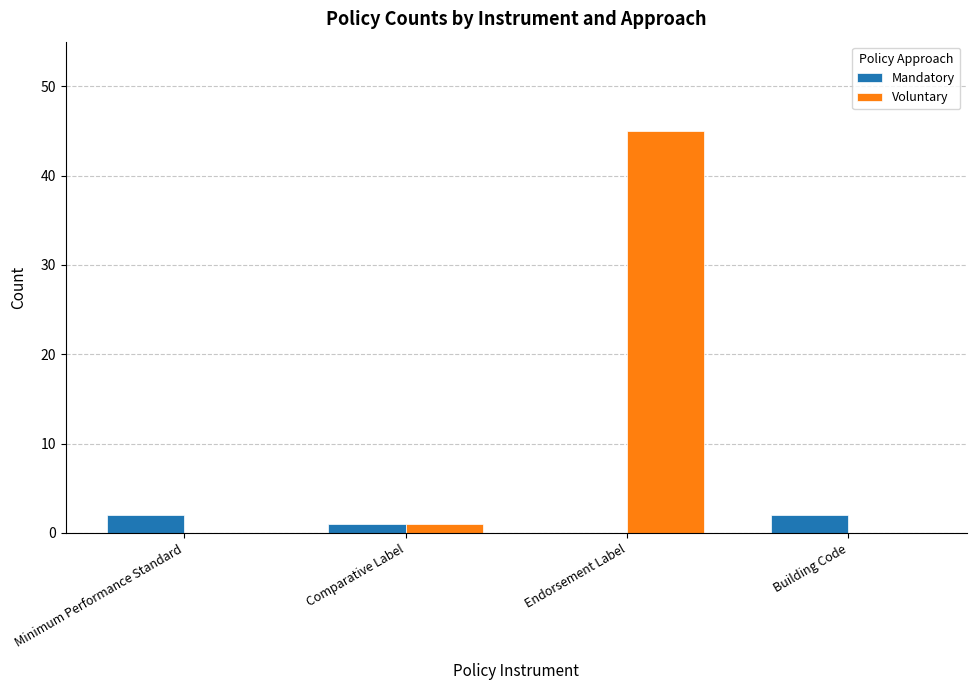

At which label does Voluntary reach its peak?

Endorsement Label